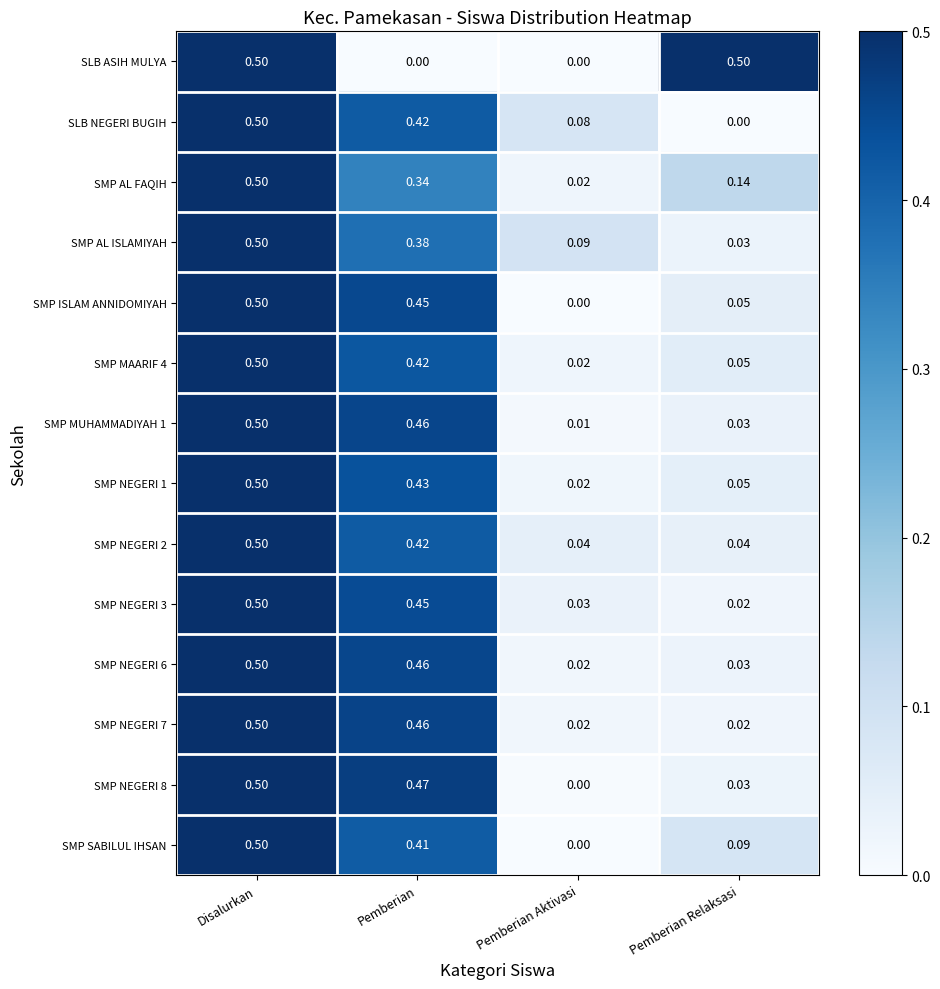

List the labels in order of SMP NEGERI 1 value, smallest first.

Pemberian Aktivasi, Pemberian Relaksasi, Pemberian, Disalurkan